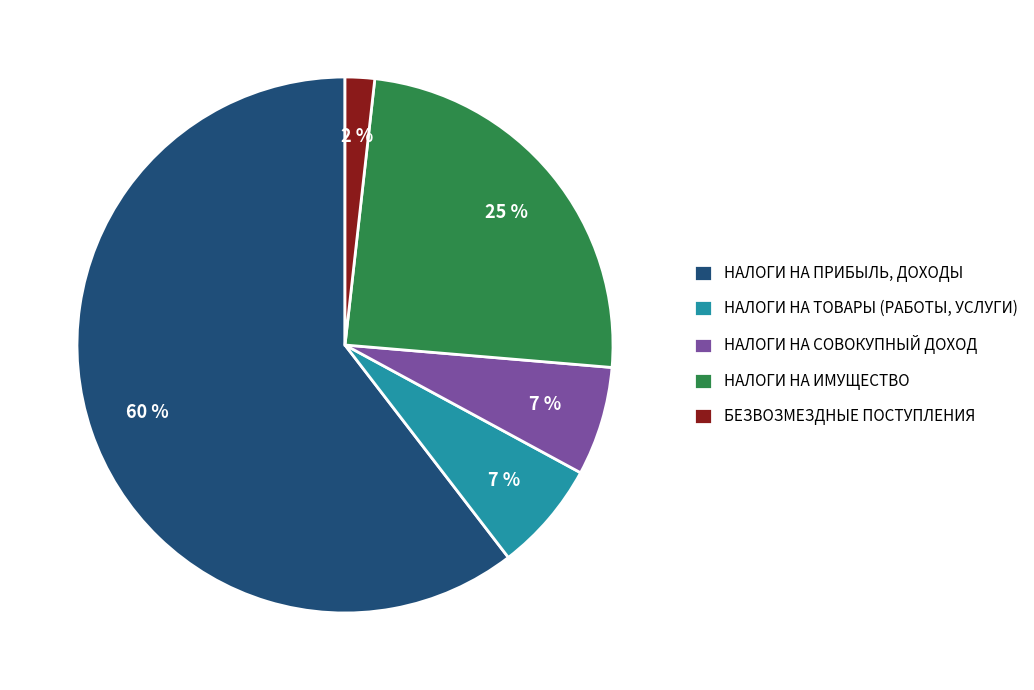

What is the ratio of the value at НАЛОГИ НА ИМУЩЕСТВО to the value at НАЛОГИ НА ПРИБЫЛЬ, ДОХОДЫ?

0.4